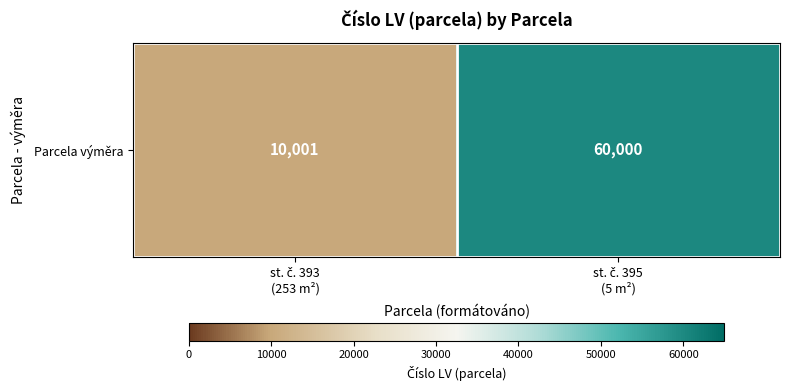

What is the average value?

35000